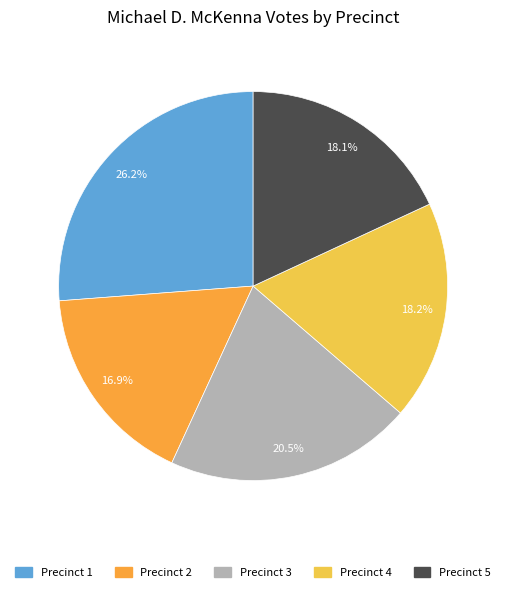

Is there any slice that represents more than half of the pie?

No